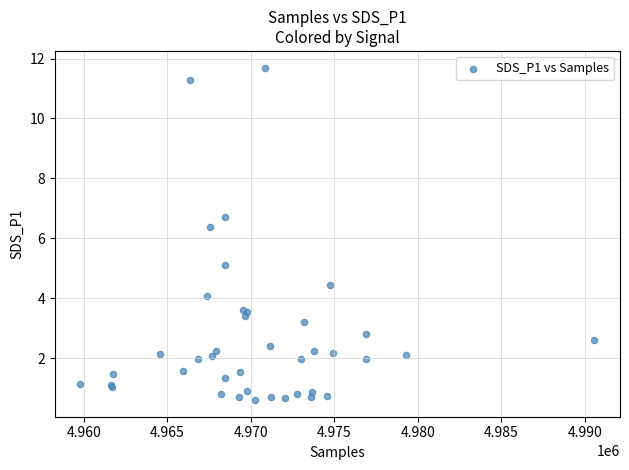

What Y value in the scatter plot is closest to 6?

6.4